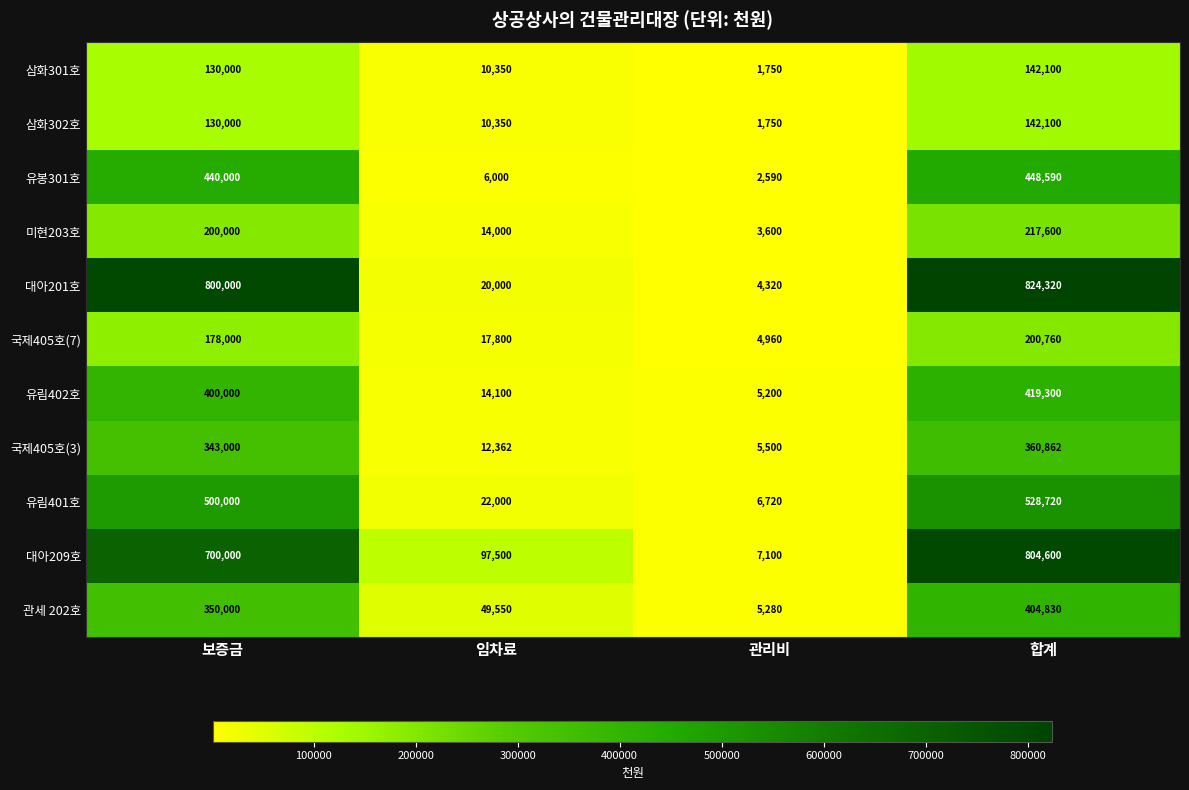

The 국제405호(7) series shows 4960 at 관리비. True or false?

True